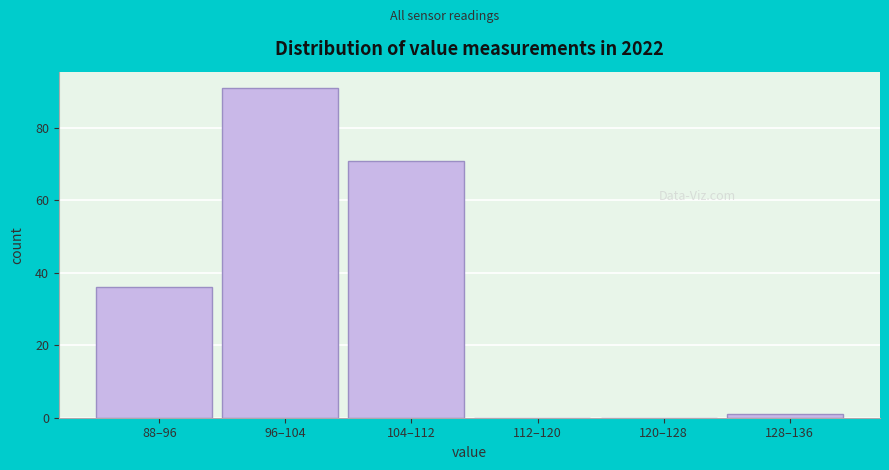

Reading right to left, transcribe all the data shown in this chart.

128–136=1	120–128=0	112–120=0	104–112=71	96–104=91	88–96=36